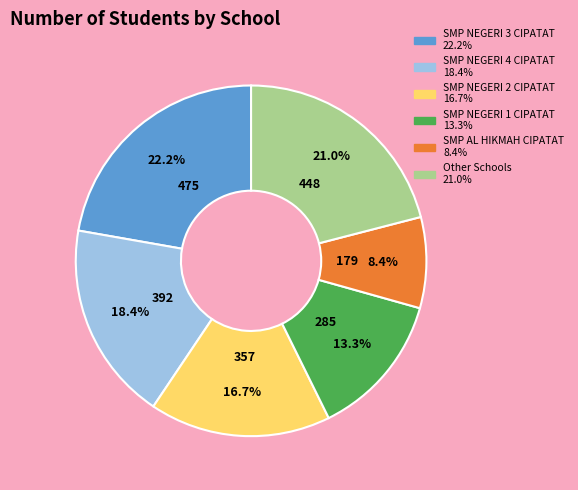

Does any single category account for the majority?

No